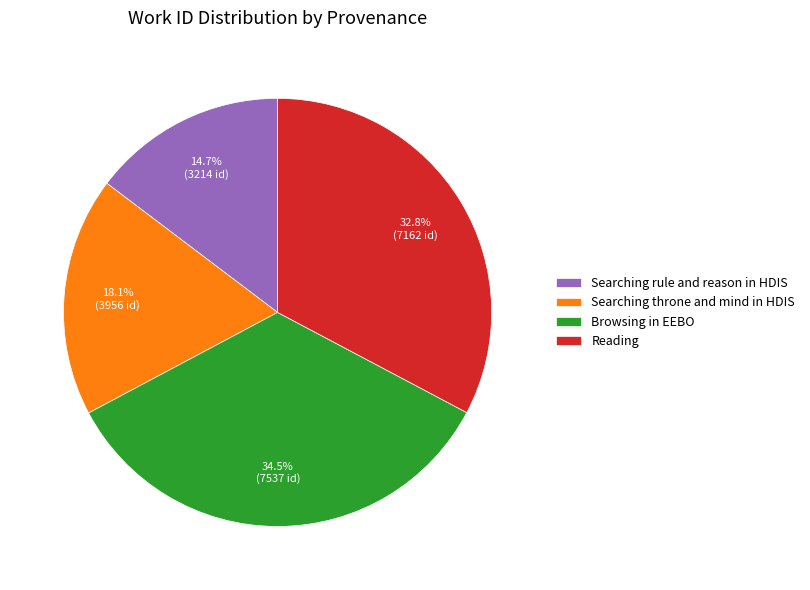

Rank the categories by value from highest to lowest.

Browsing in EEBO, Reading, Searching throne and mind in HDIS, Searching rule and reason in HDIS